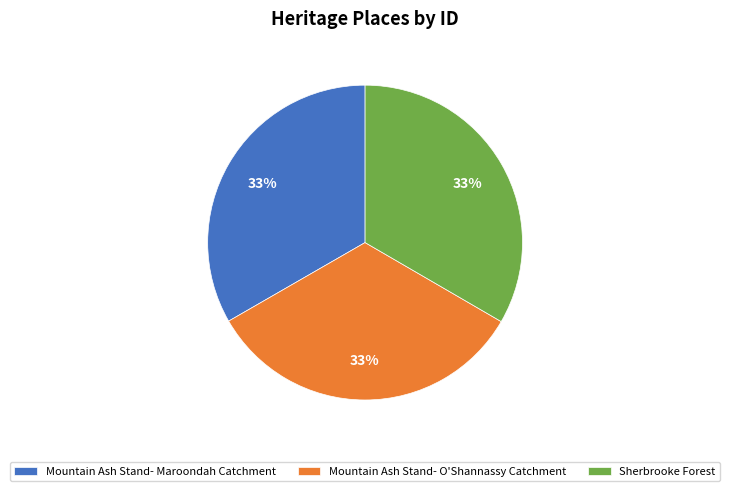

What percentage is the Mountain Ash Stand- Maroondah Catchment slice, to the nearest percent?

33%